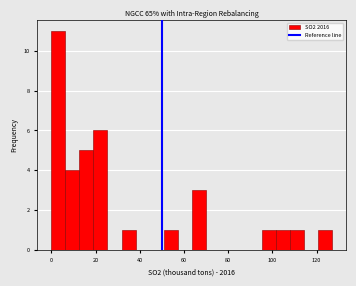

Around what value on the x-axis is the tallest bar? Give the approximate position of its centre, as read against the axis.

4